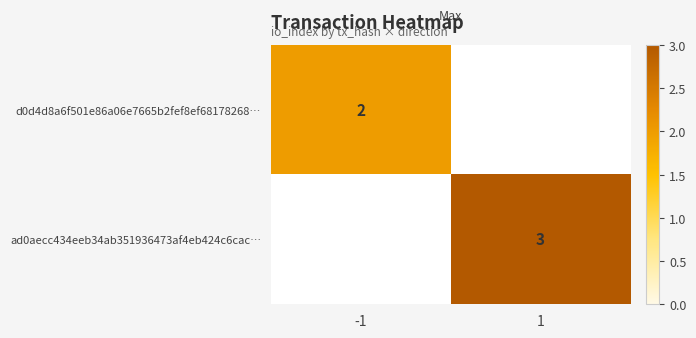

Count the number of categories in the chart.

2